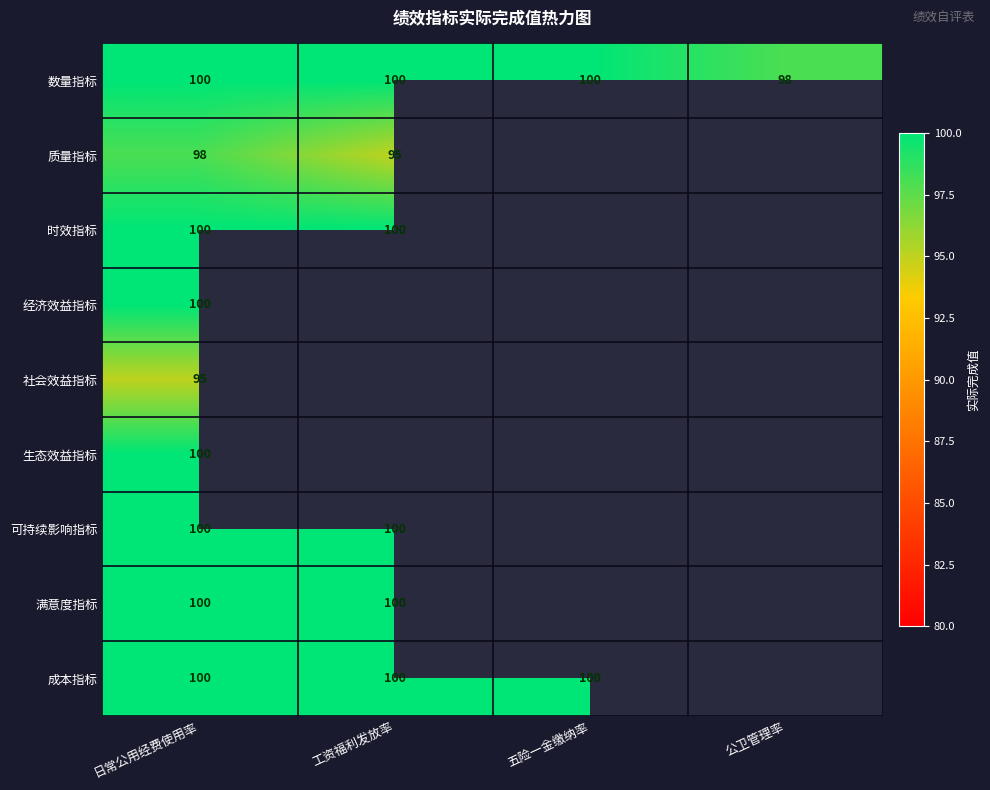

True or false: 时效指标 has a value of 22 at 工资福利发放率.

False